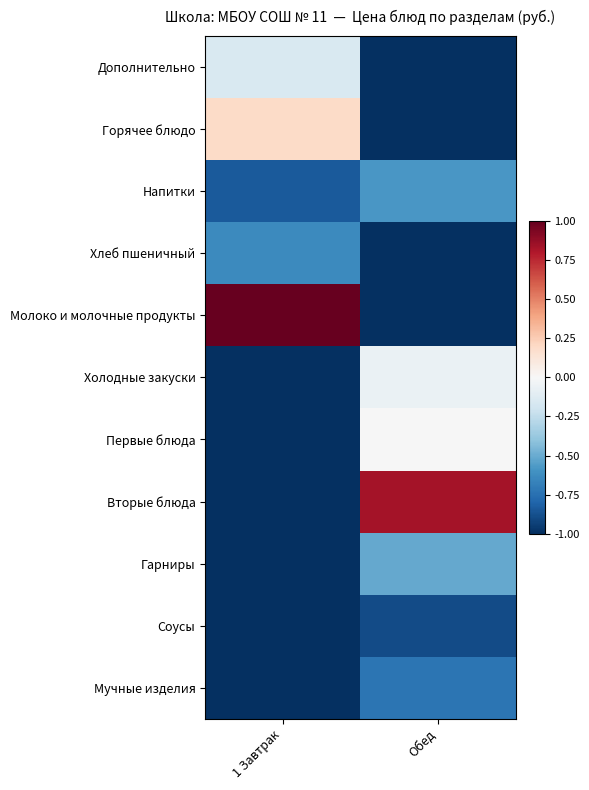

Reading right to left, what are all the values shown in this chart?

Дополнительно: Обед=-1.0	1 Завтрак=-0.2
Горячее блюдо: Обед=-1.0	1 Завтрак=0.2
Напитки: Обед=-0.6	1 Завтрак=-0.8
Хлеб пшеничный: Обед=-1.0	1 Завтрак=-0.6
Молоко и молочные продукты: Обед=-1.0	1 Завтрак=1.0
Холодные закуски: Обед=-0.1	1 Завтрак=-1.0
Первые блюда: Обед=-0.0	1 Завтрак=-1.0
Вторые блюда: Обед=0.8	1 Завтрак=-1.0
Гарниры: Обед=-0.5	1 Завтрак=-1.0
Соусы: Обед=-0.9	1 Завтрак=-1.0
Мучные изделия: Обед=-0.7	1 Завтрак=-1.0